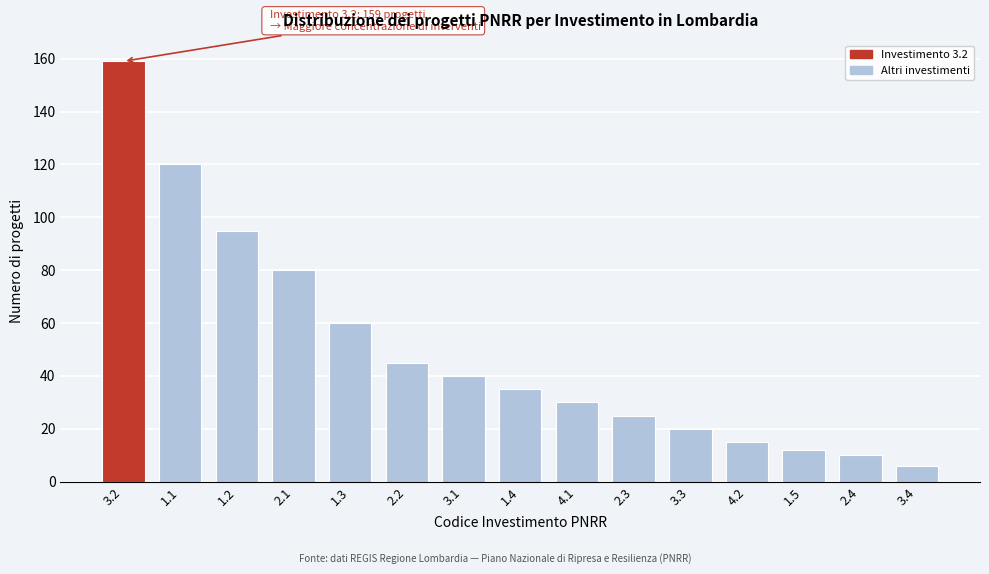

Reading left to right, list all the values displayed in this chart.

159	120	95	80	60	45	40	35	30	25	20	15	12	10	6